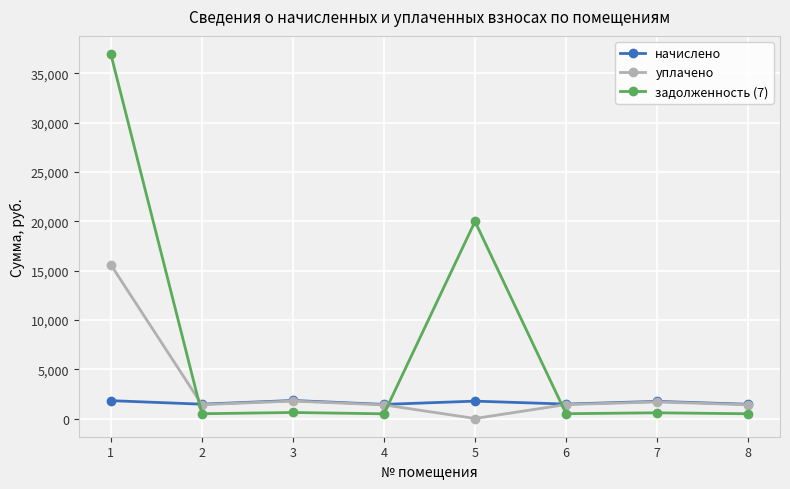

Rank the series by their maximum value, from lowest to highest.

начислено, уплачено, задолженность (7)